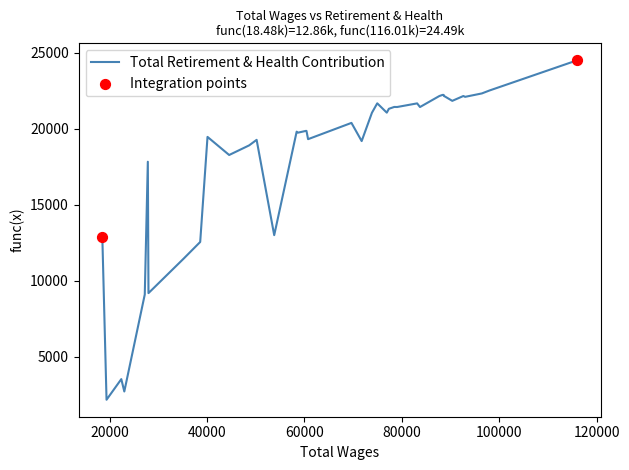

What is the greatest value displayed?

24487